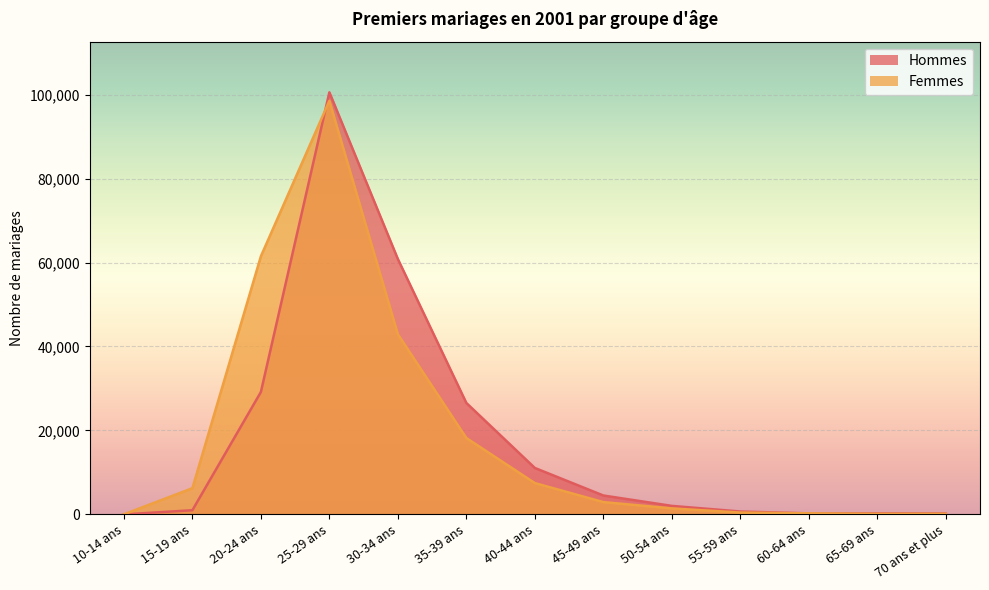

What is the value of the Hommes point at the 7th from the left?

11064